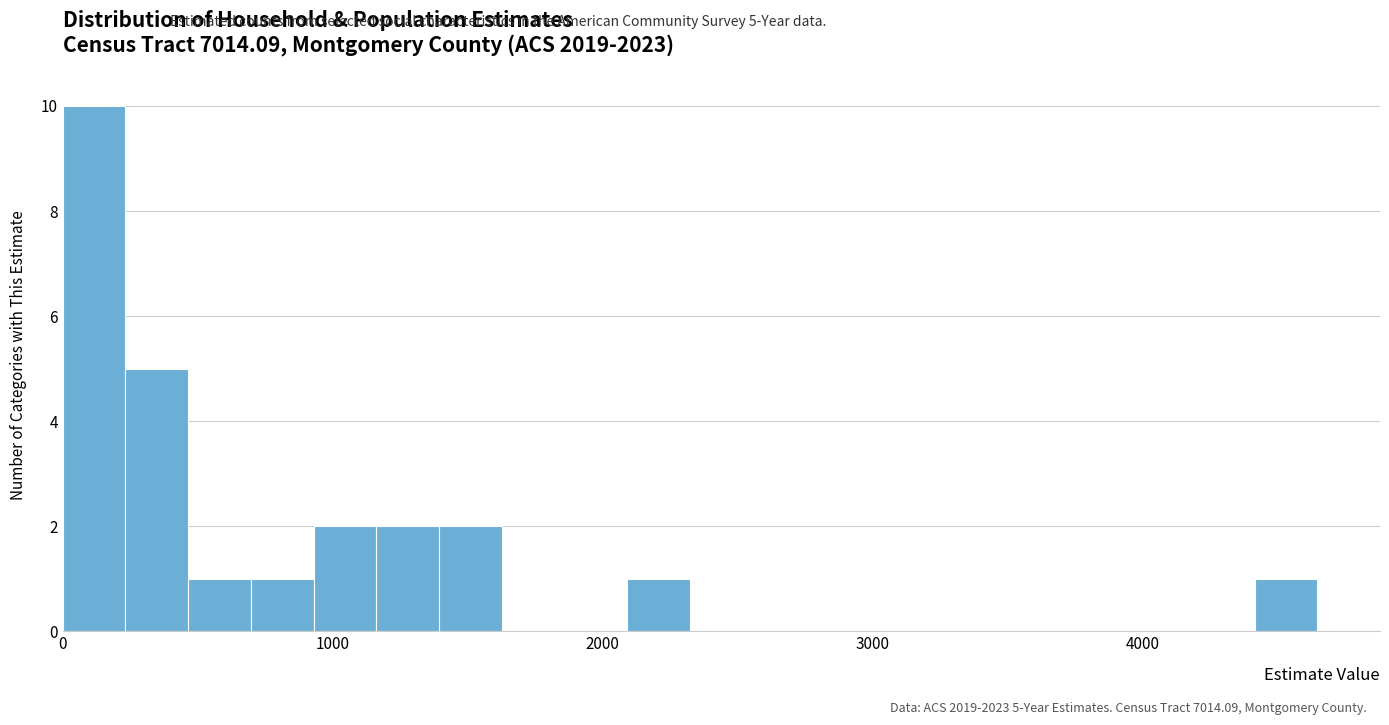

Read against the x-axis, roughly where is the centre of the tallest bar?

100